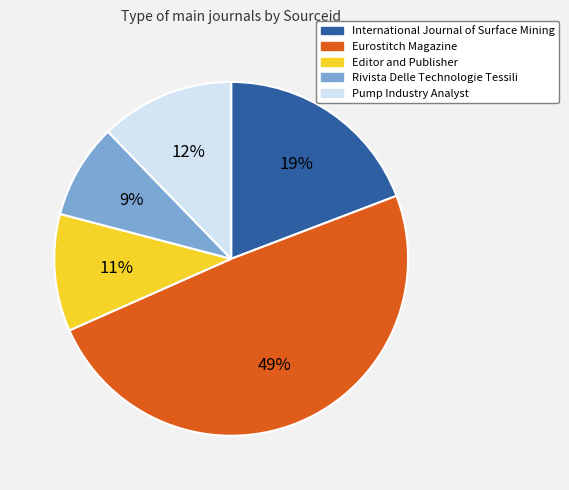

Count the number of slices in the pie.

5